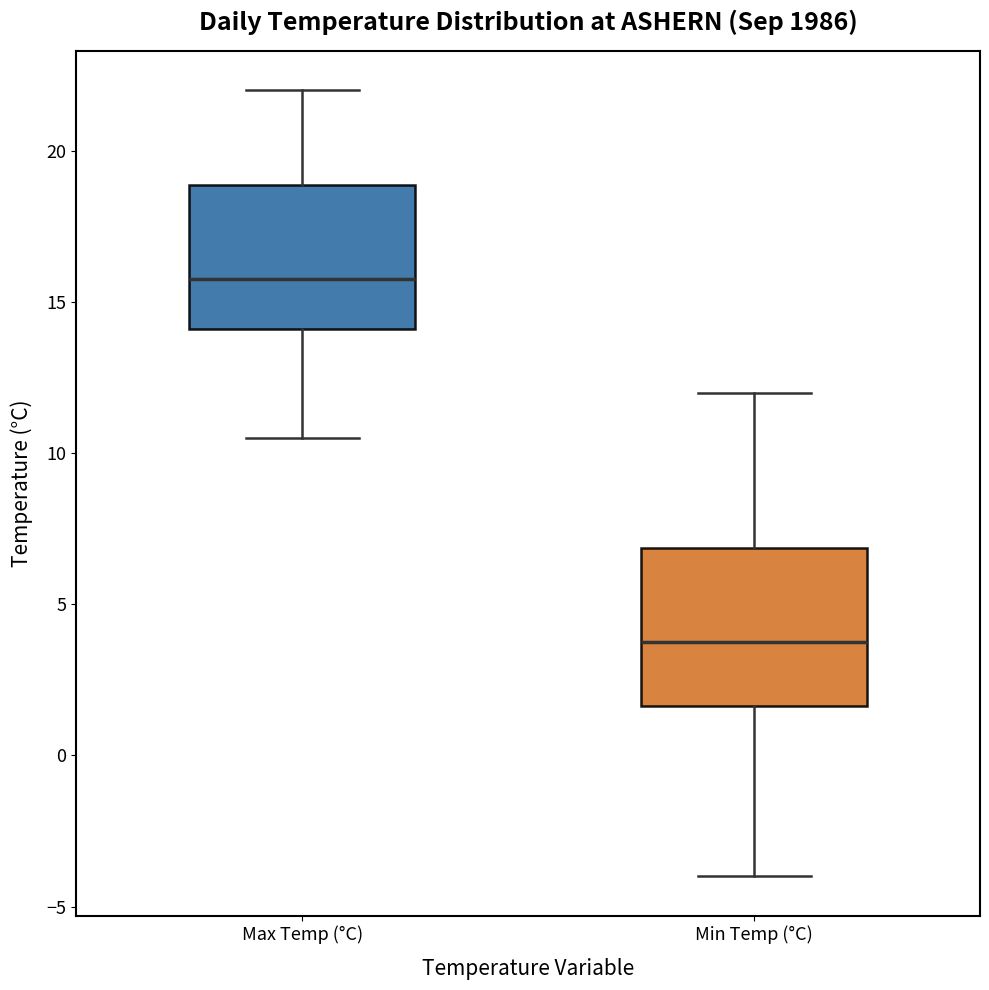

Which box is the tallest, from its lower edge to its upper edge?

Min Temp (°C)